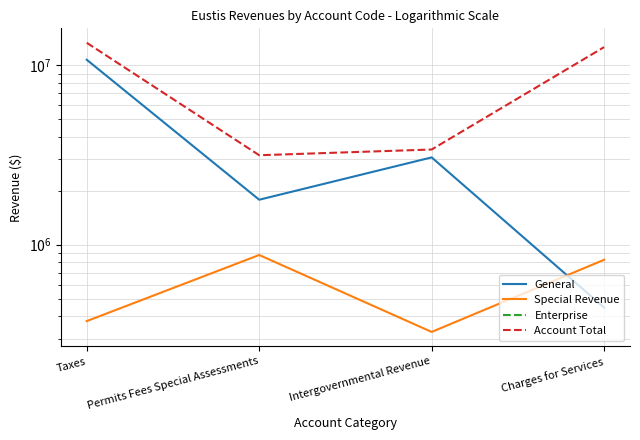

At which label does Account Total reach its minimum?

Permits Fees Special Assessments